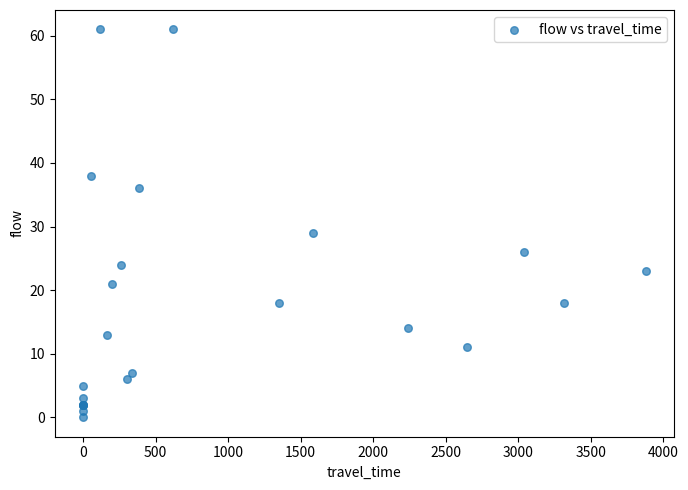

What Y value in the scatter plot is closest to 30?

29